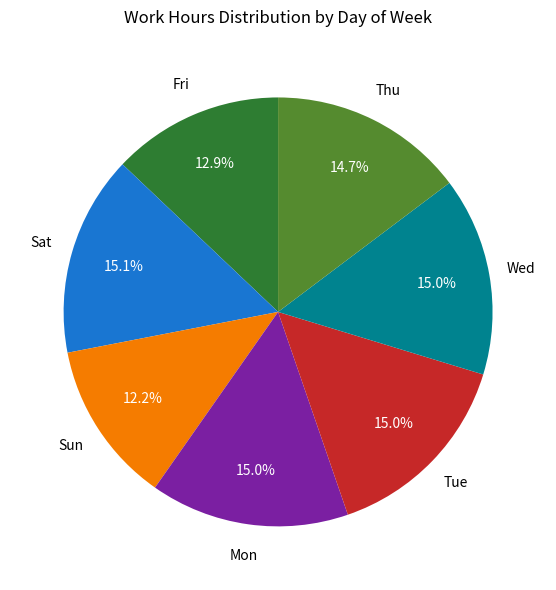

Is there any slice that represents more than half of the pie?

No